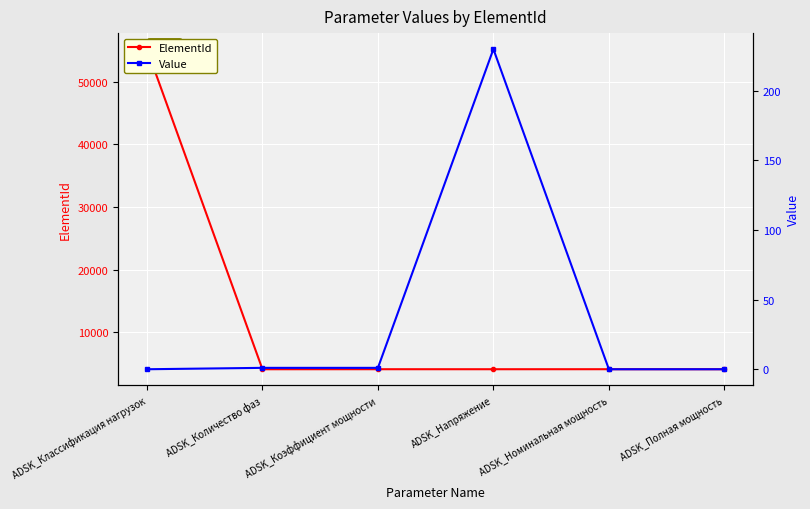

Count the number of data series in this chart.

2